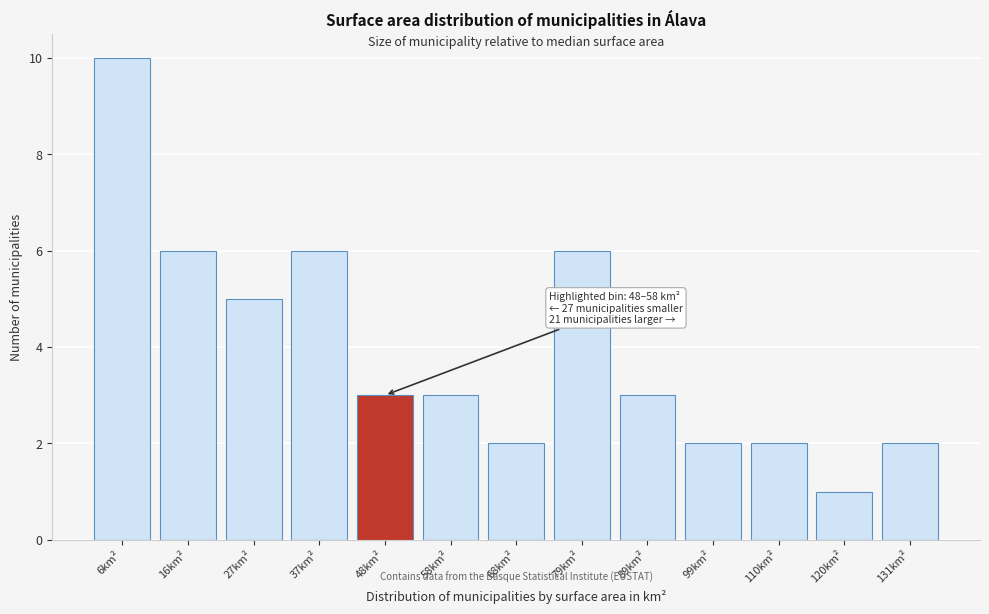

Reading left to right, what are all the values shown in this chart?

6km²=10	16km²=6	27km²=5	37km²=6	48km²=3	58km²=3	68km²=2	79km²=6	89km²=3	99km²=2	110km²=2	120km²=1	131km²=2